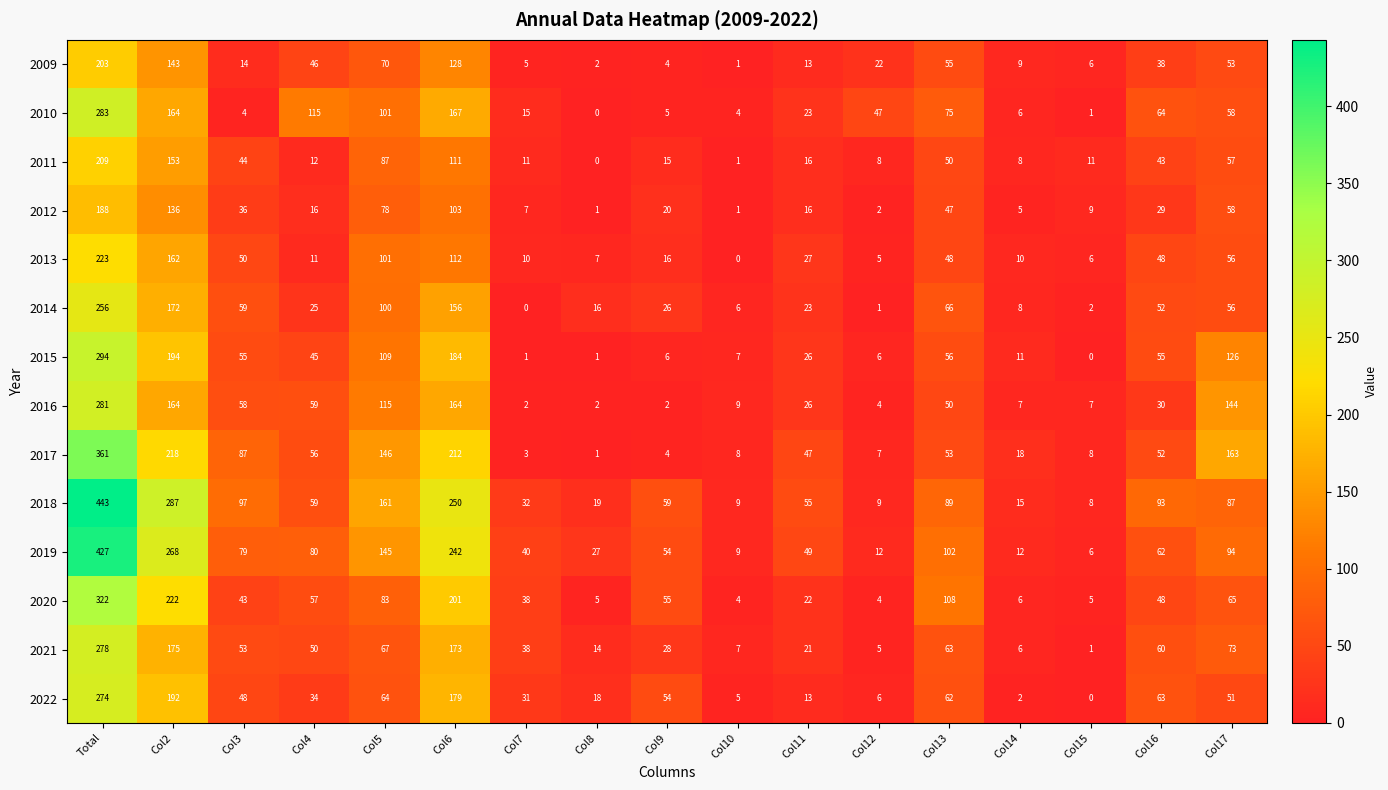

Which series changed the most between Col8 and Col10?

2019